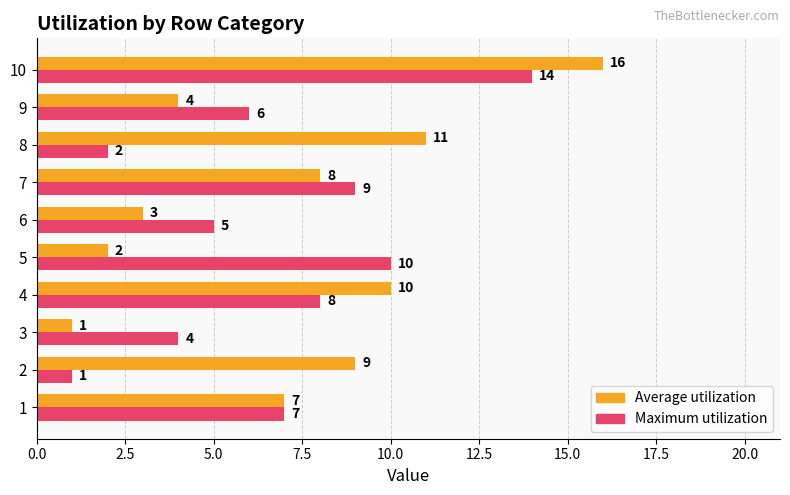

Rank the series by their average value, from highest to lowest.

Average utilization, Maximum utilization